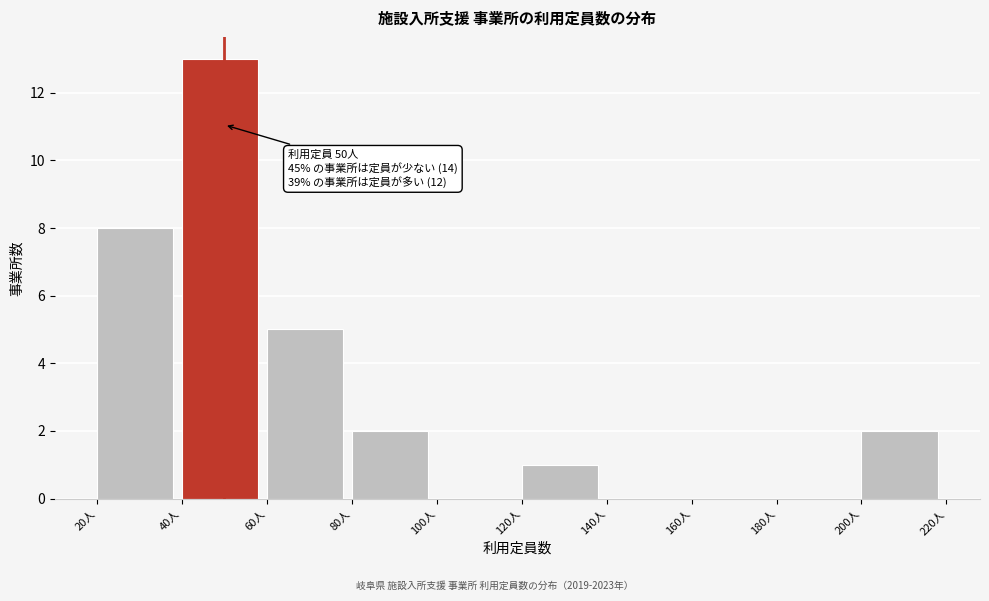

Over which range of the x-axis is the bar tallest?

40 to 60